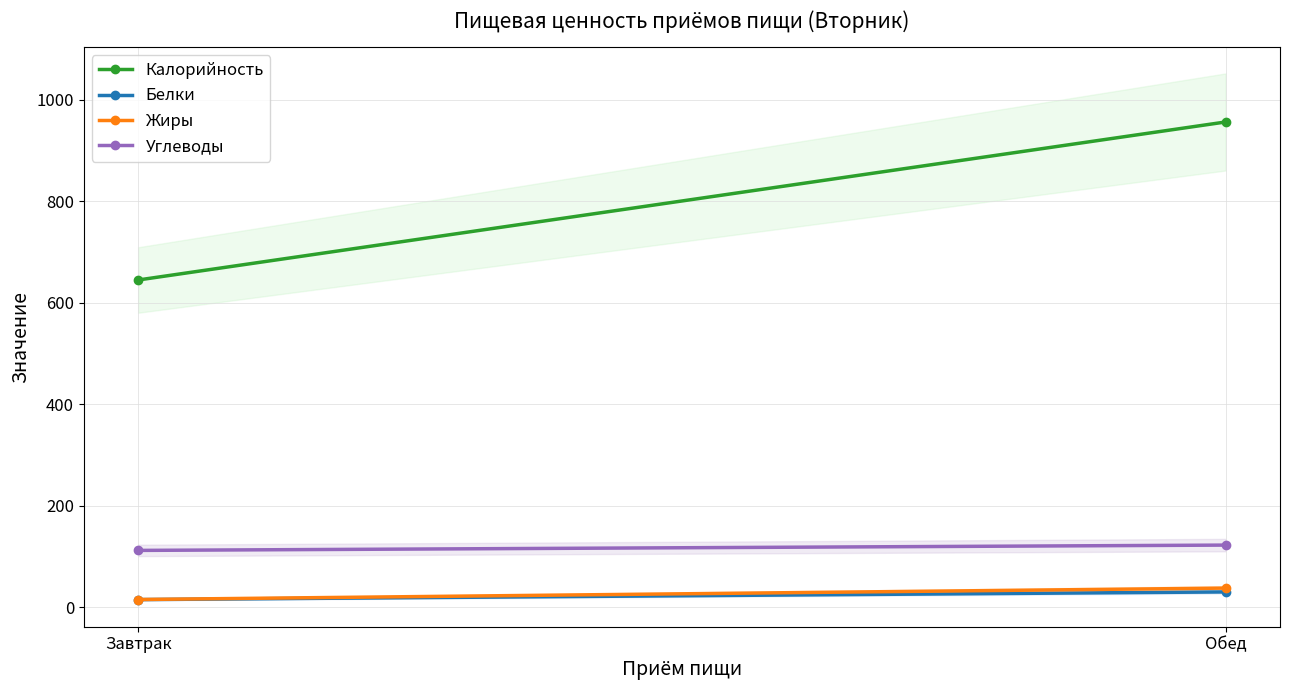

At how many categories does at least one series exceed 905?

1